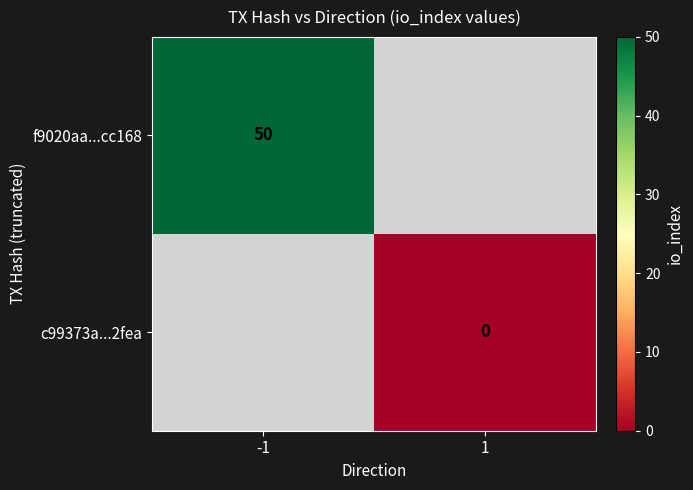

True or false: f9020aa...cc168 has a value of 50 at -1.

True